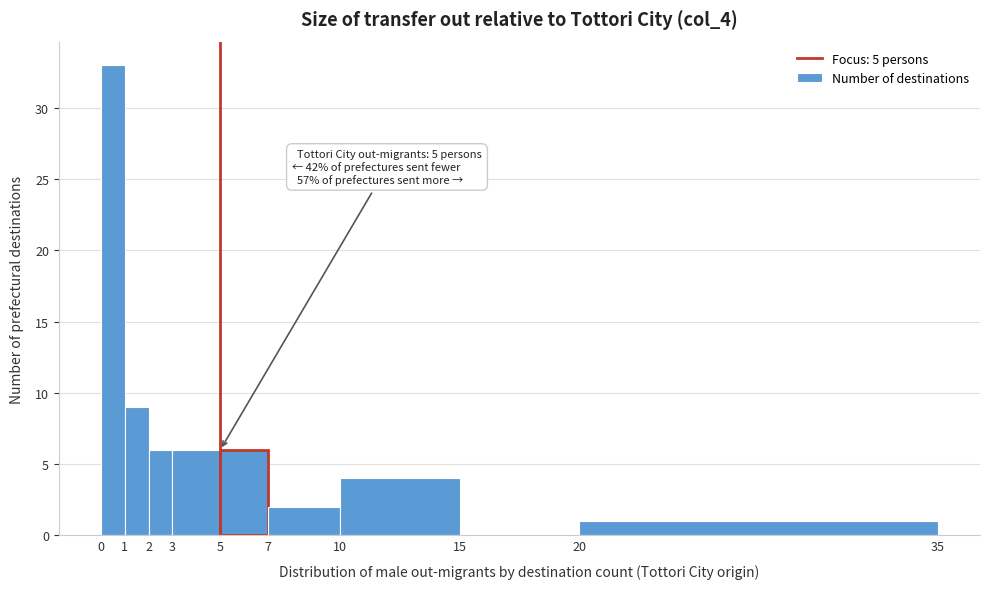

Over which range of the x-axis is the bar tallest?

0 to 1